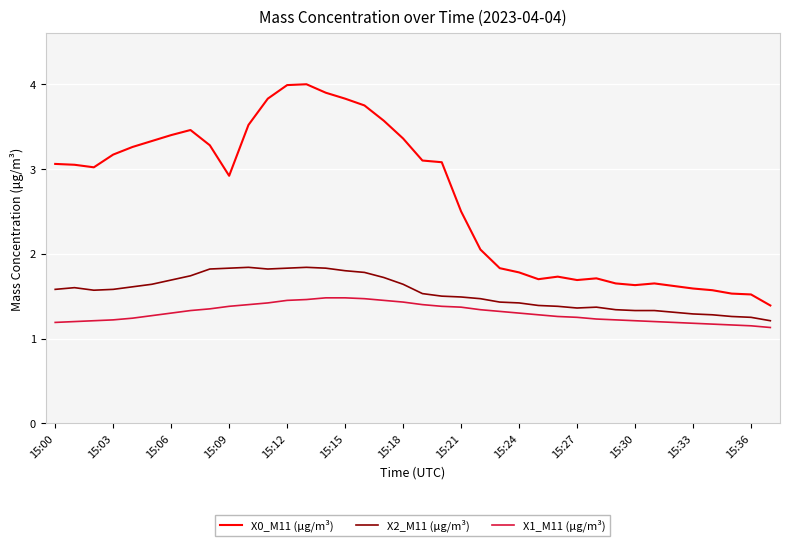

Rank the series by their average value, from highest to lowest.

X0_M11 (μg/m³), X2_M11 (μg/m³), X1_M11 (μg/m³)